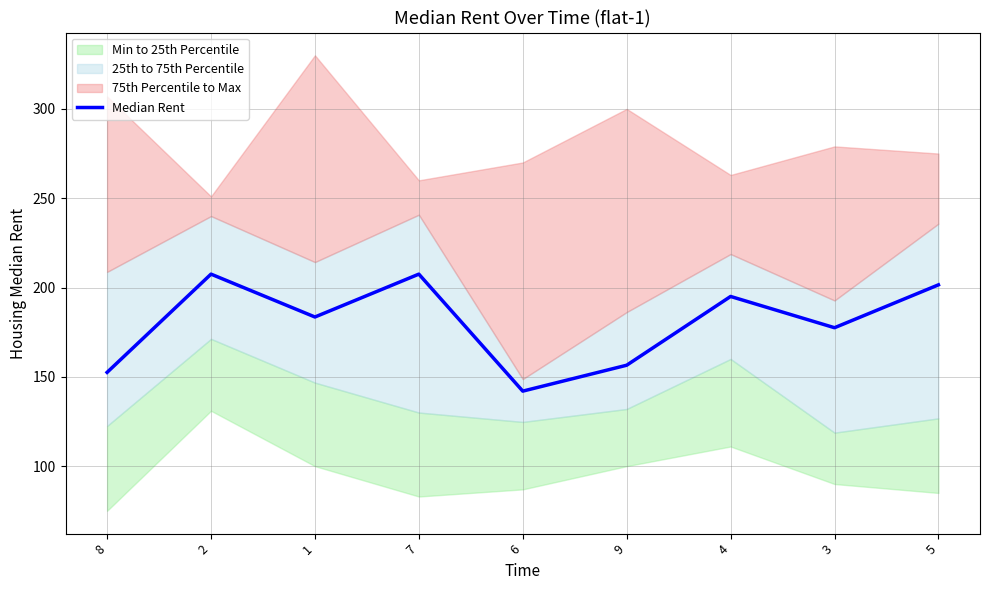

What is the difference between the maximum and second lowest values?

55.0